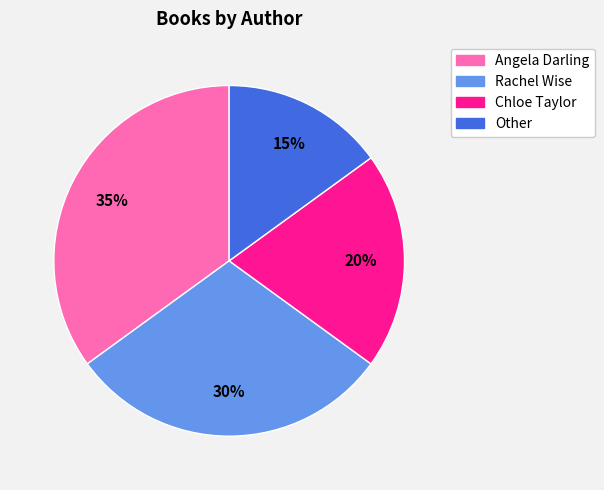

To the nearest percent, what is the average slice percentage?

25%